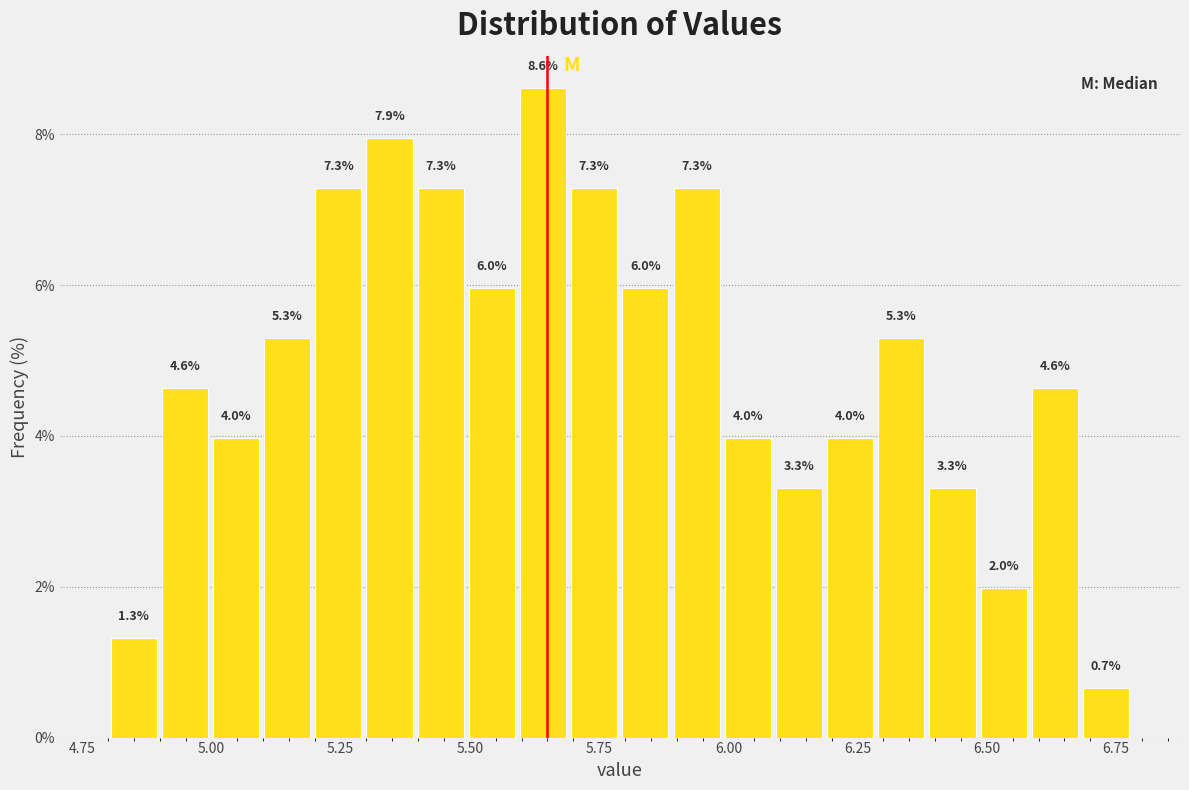

Read against the x-axis, roughly where is the centre of the tallest bar?

5.65